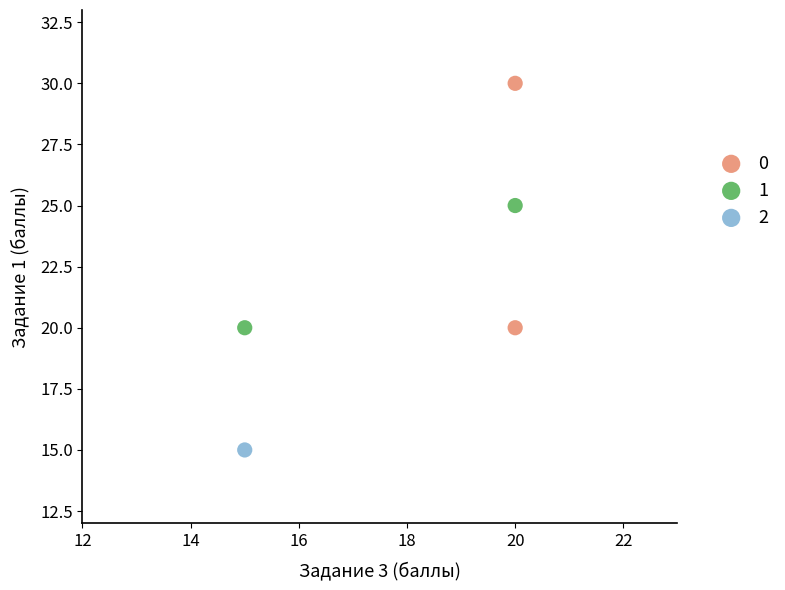

Which series contains the lowest Y value?

2